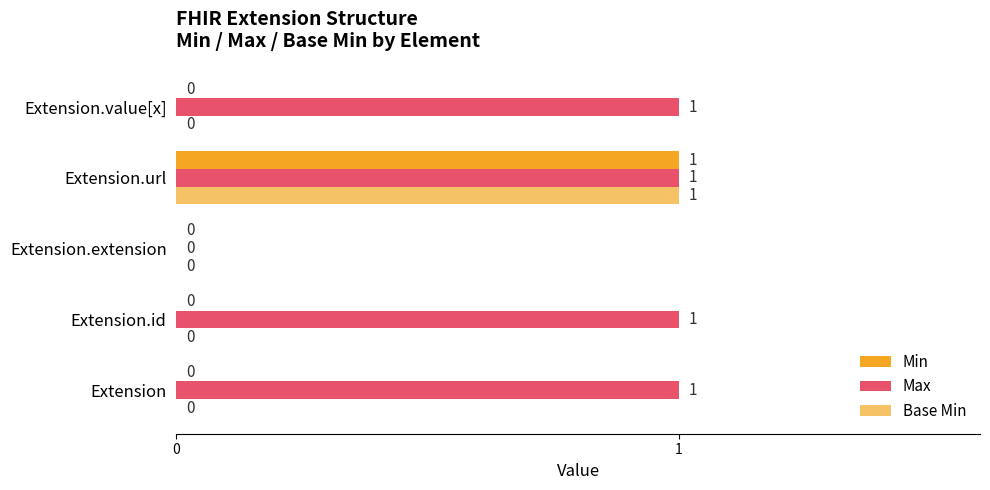

Which series has the largest total across all categories?

Max